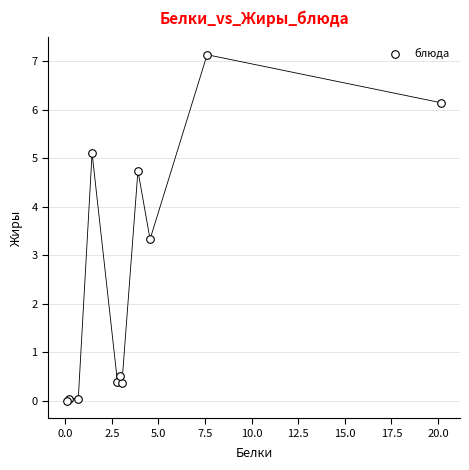

What Y value in the scatter plot is closest to 3?

3.3